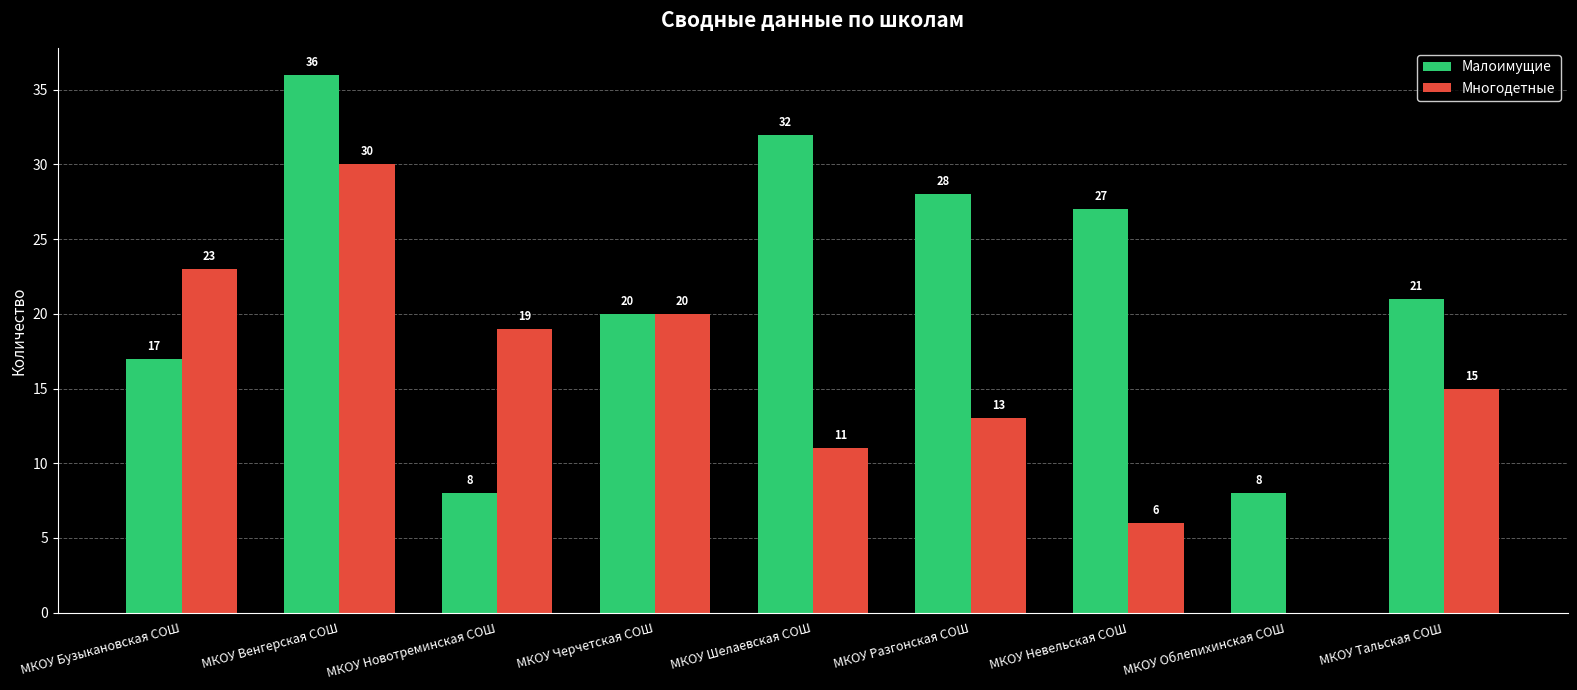

At which label does Многодетные reach its peak?

МКОУ Венгерская СОШ